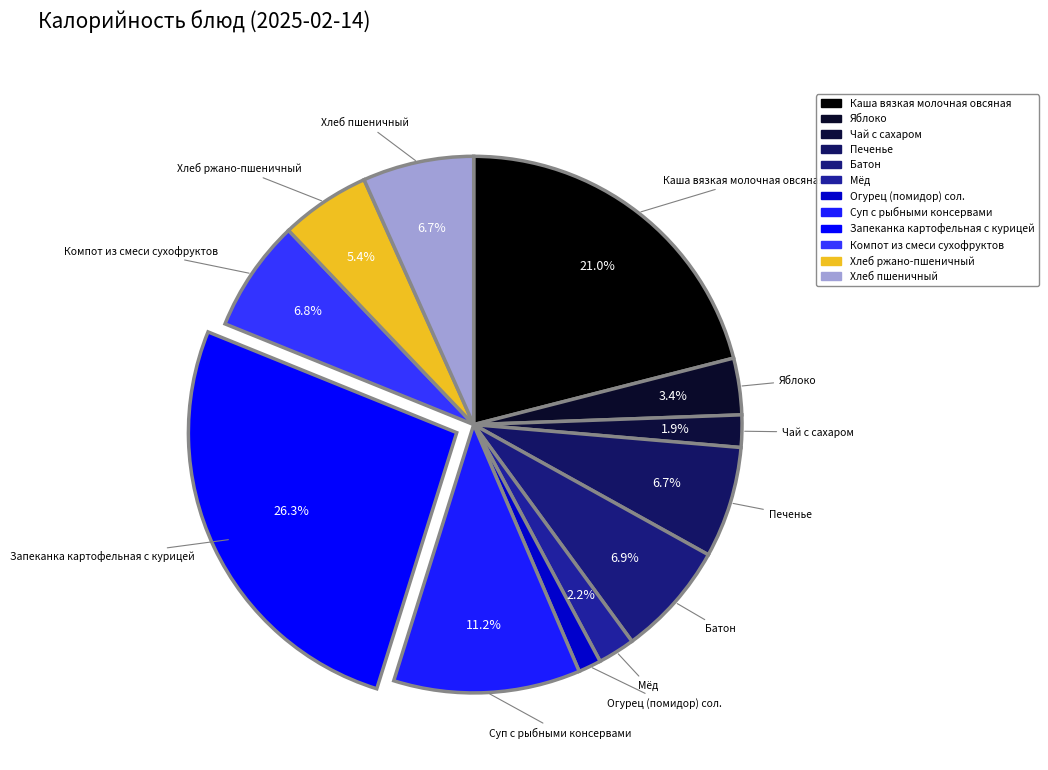

Is it true that Хлеб ржано-пшеничный is 5% of the pie?

True